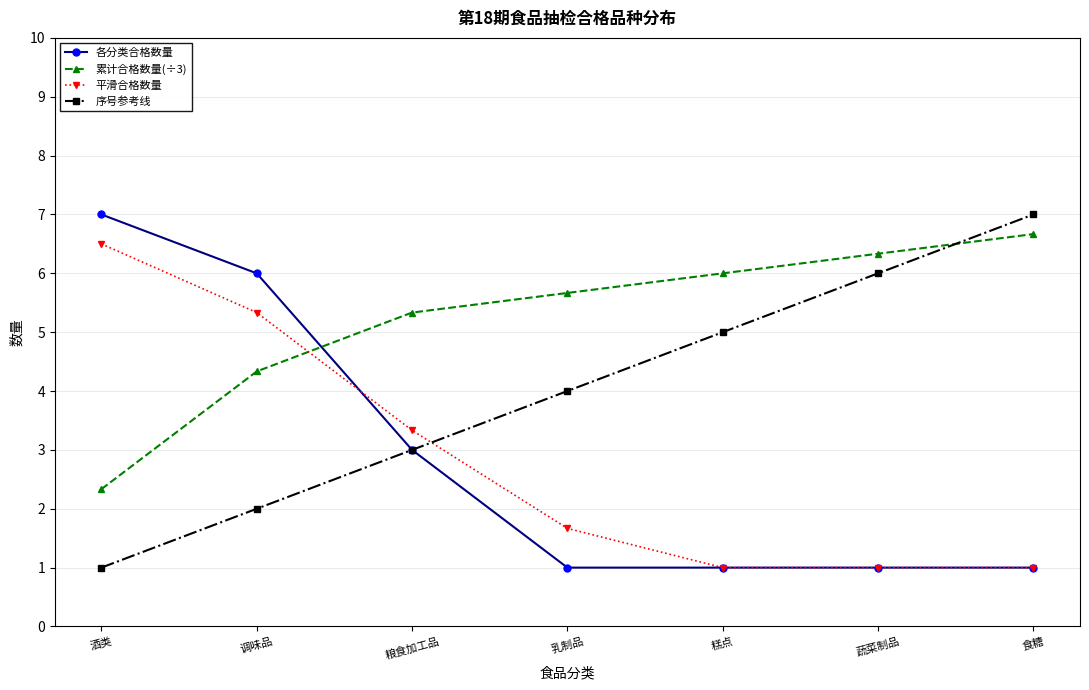

At which label does 累计合格数量(÷3) reach its minimum?

酒类